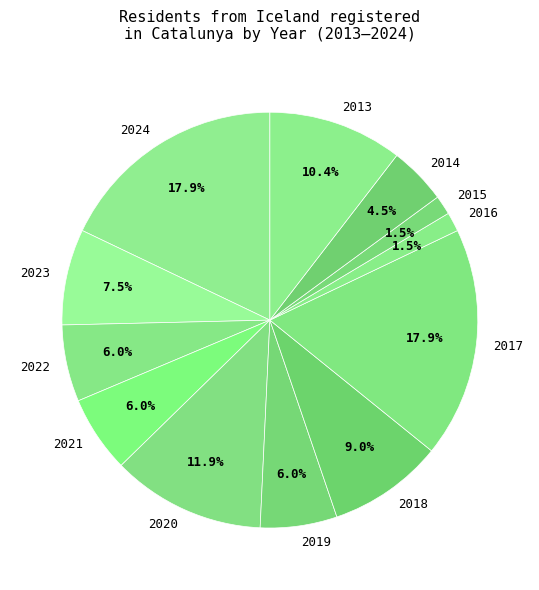

How many slices are in this pie chart?

12